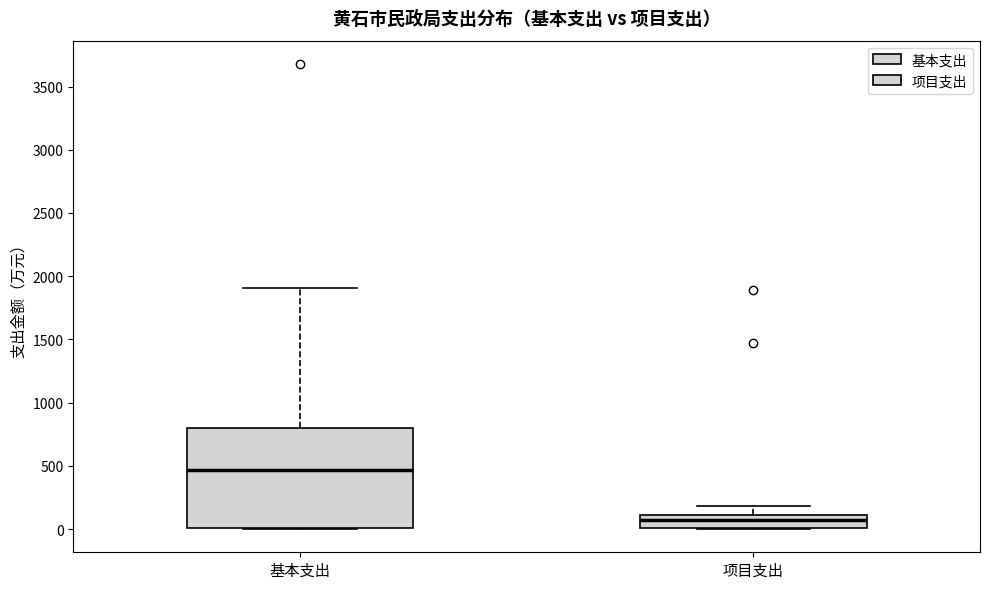

Which box's median line is the highest?

基本支出